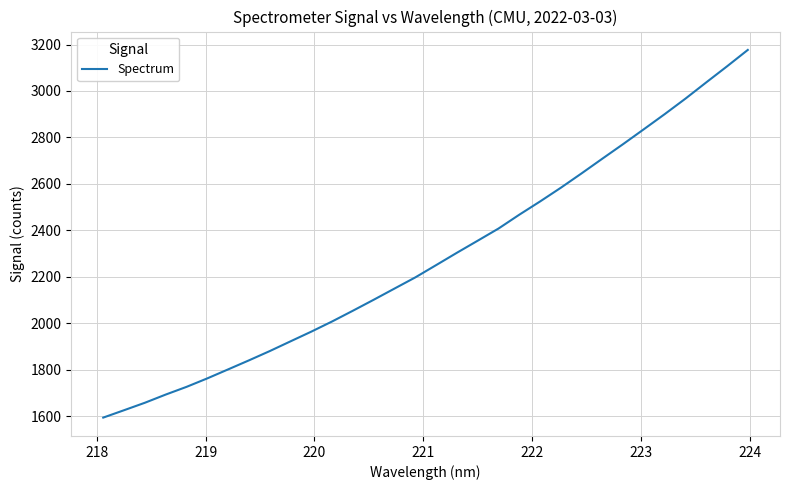

Is this an area chart (filled region under the line)?

No